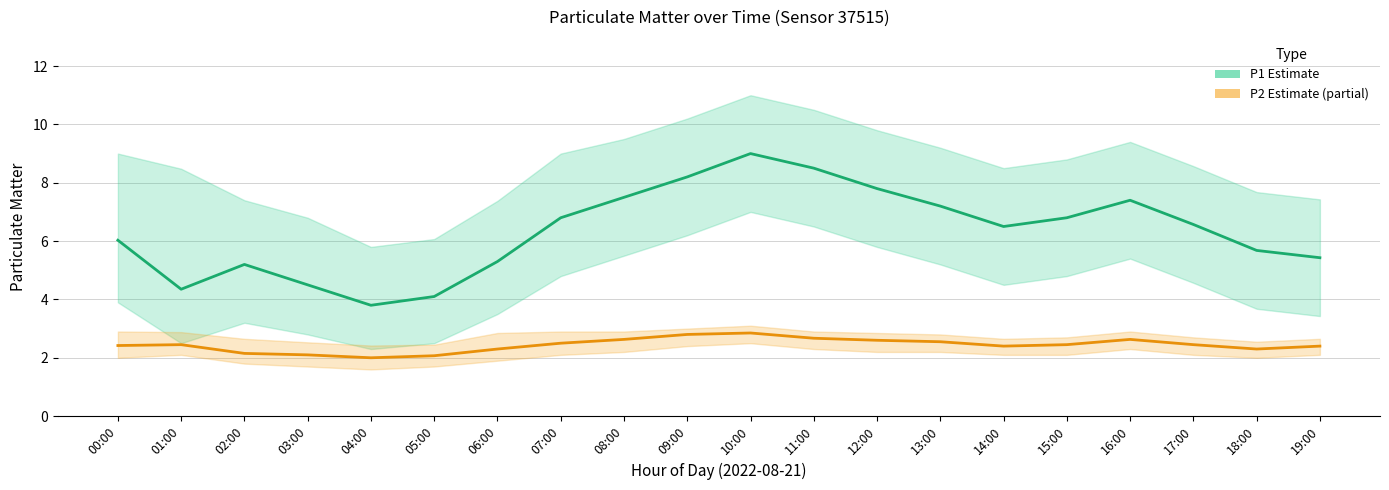

Reading left to right, what are all the values shown in this chart?

P1 (Estimate): 00:00=6.0	01:00=4.3	02:00=5.2	03:00=4.5	04:00=3.8	05:00=4.1	06:00=5.3	07:00=6.8	08:00=7.5	09:00=8.2	10:00=9.0	11:00=8.5	12:00=7.8	13:00=7.2	14:00=6.5	15:00=6.8	16:00=7.4	17:00=6.6	18:00=5.7	19:00=5.4
P2 (Estimate based on partial data): 00:00=2.4	01:00=2.5	02:00=2.1	03:00=2.1	04:00=2.0	05:00=2.1	06:00=2.3	07:00=2.5	08:00=2.6	09:00=2.8	10:00=2.9	11:00=2.7	12:00=2.6	13:00=2.5	14:00=2.4	15:00=2.5	16:00=2.6	17:00=2.5	18:00=2.3	19:00=2.4